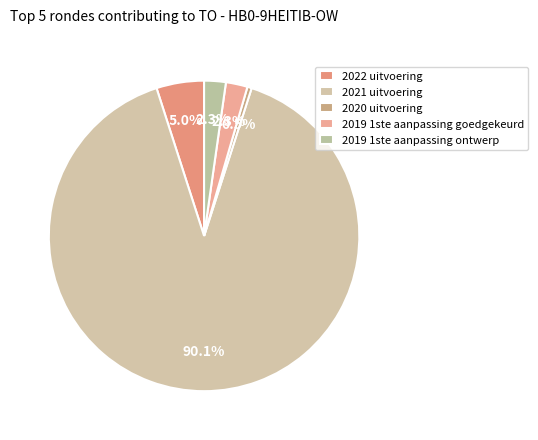

Which slice is the smallest?

2020 uitvoering